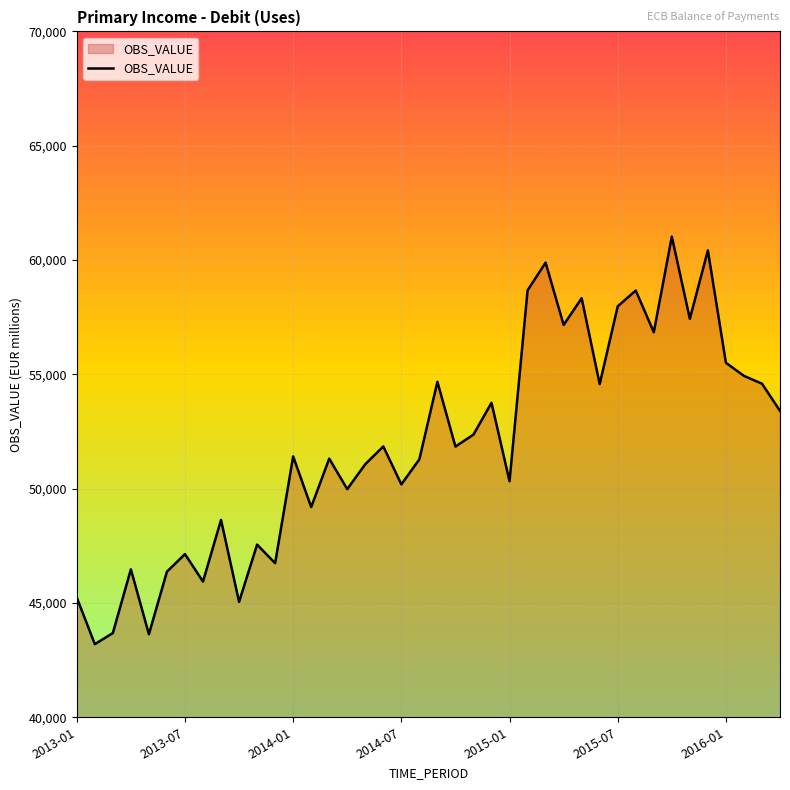

What is the maximum value shown in the chart?

61023.3